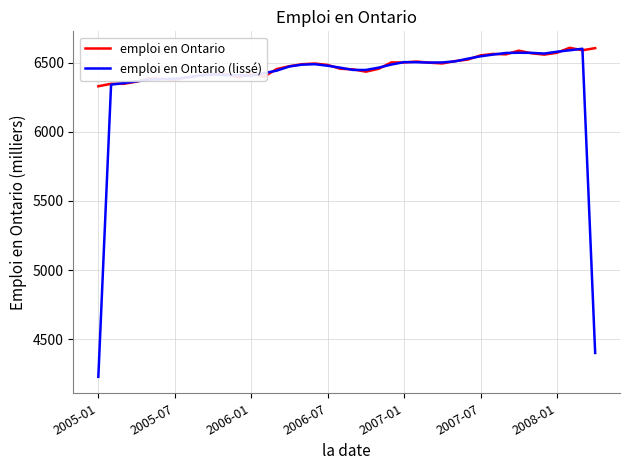

Which series has the largest total across all categories?

emploi en Ontario